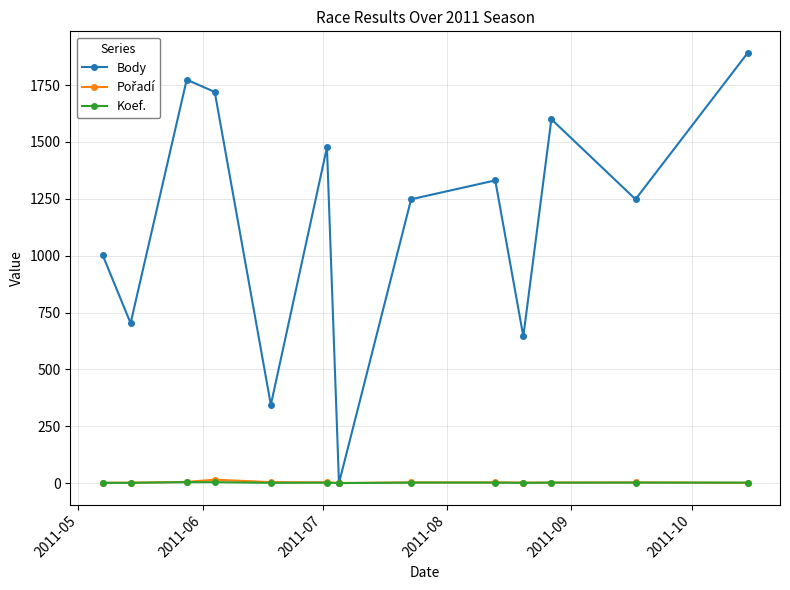

What is the highest value of the Body series?

1892